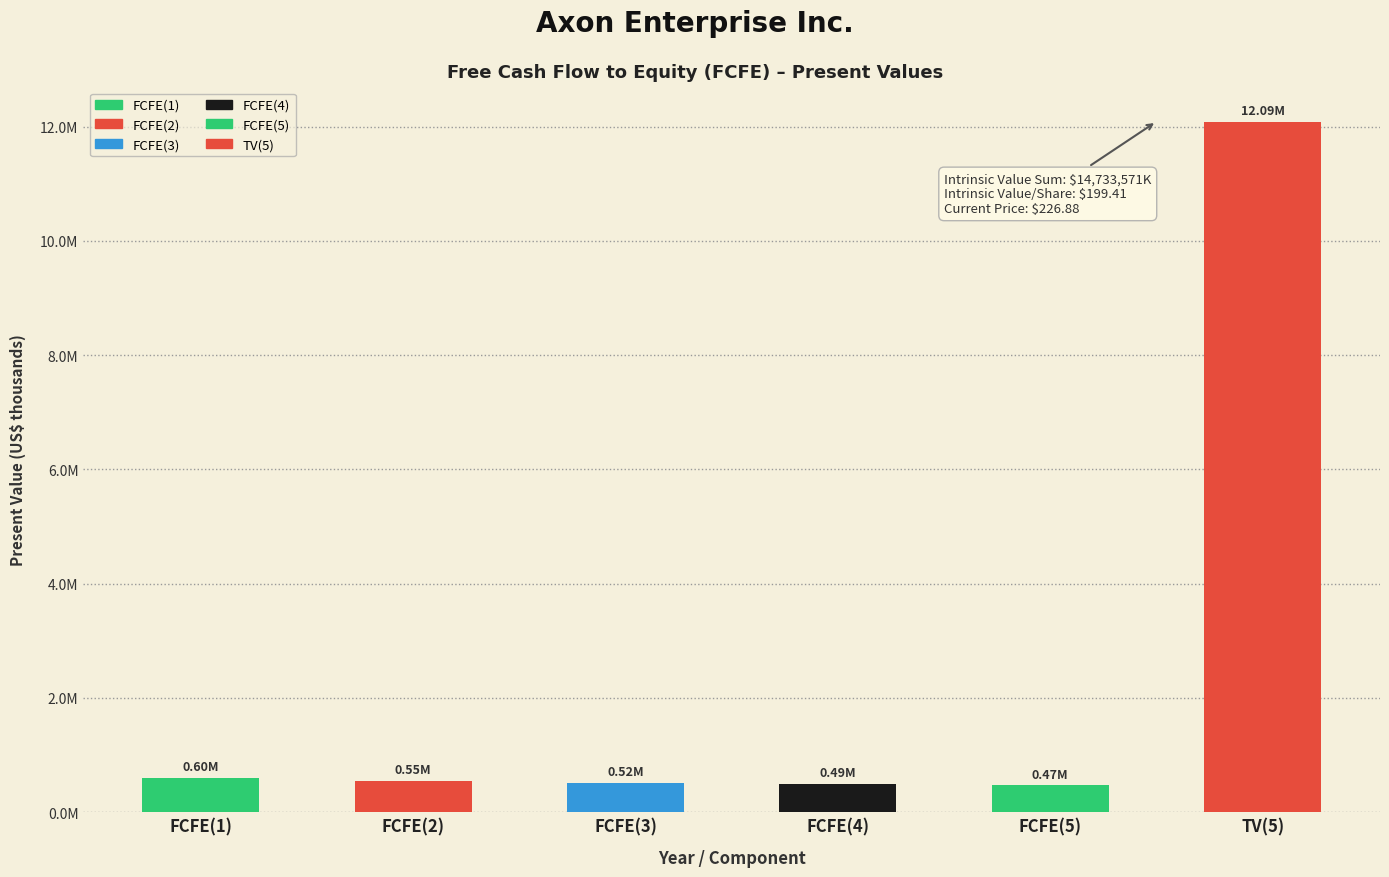

List the labels in order of value, largest first.

TV(5), FCFE(1), FCFE(2), FCFE(3), FCFE(4), FCFE(5)